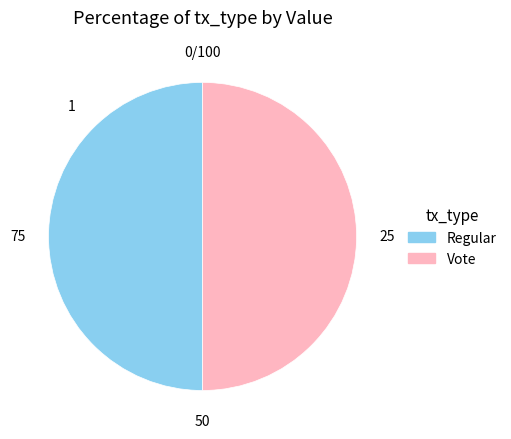

Count the number of slices in the pie.

2